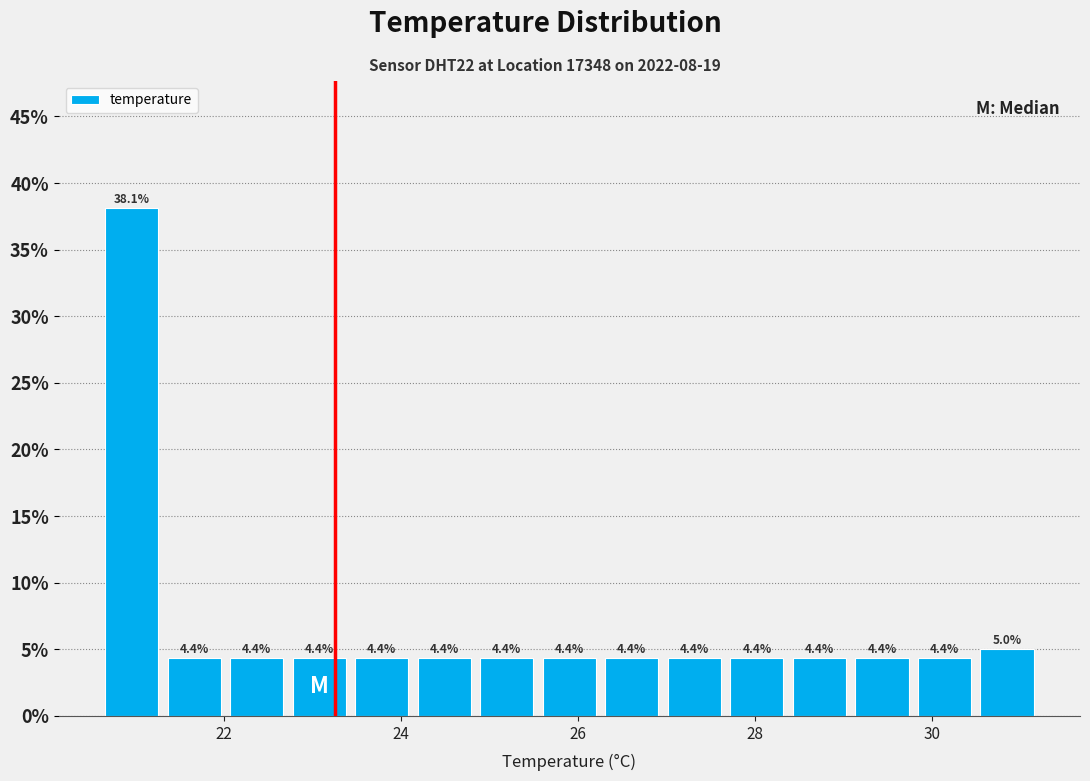

Read against the x-axis, roughly where is the centre of the tallest bar?

21.0